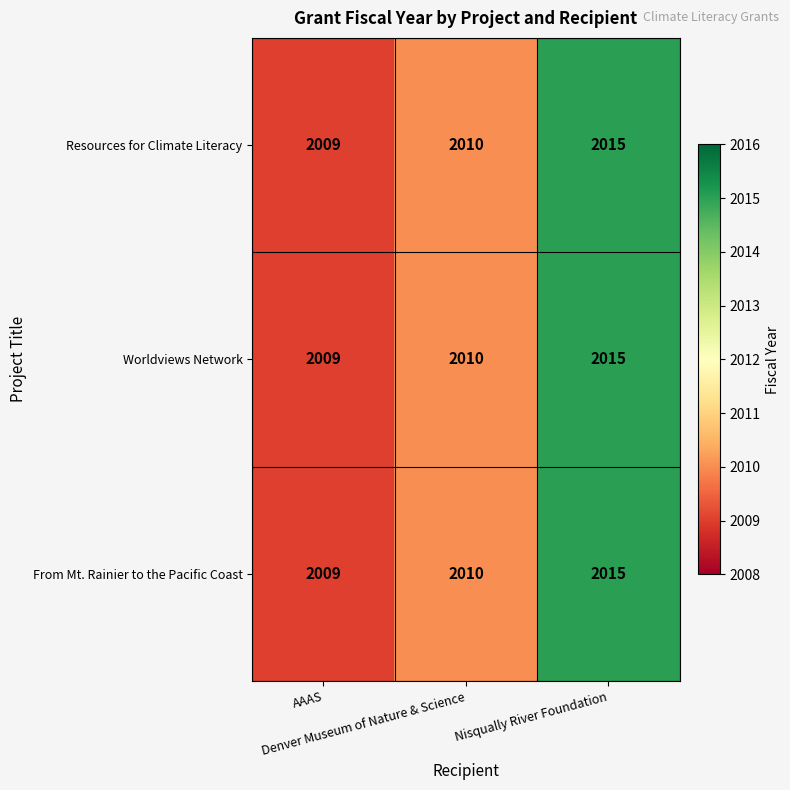

Count the From Mt. Rainier to the Pacific Coast values in the range 2009 to 2015.

3